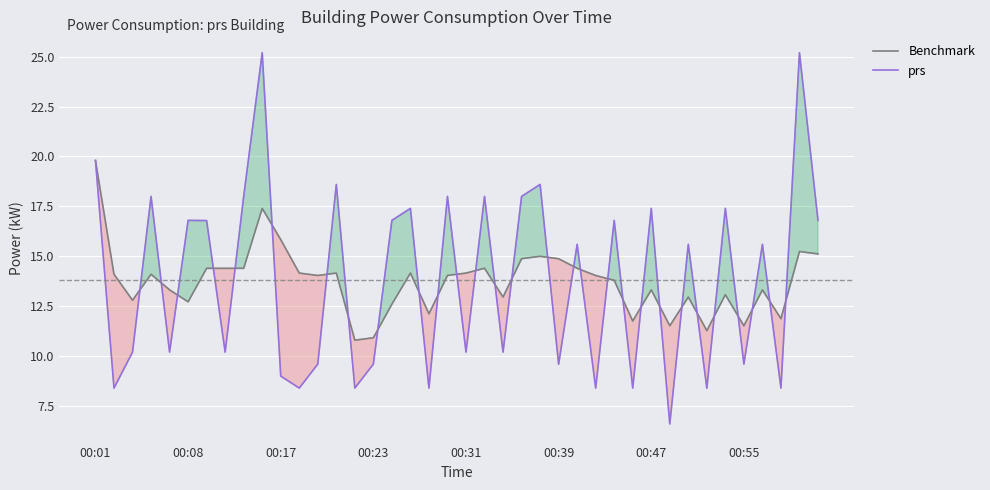

Read the prs value at 19.

18.0